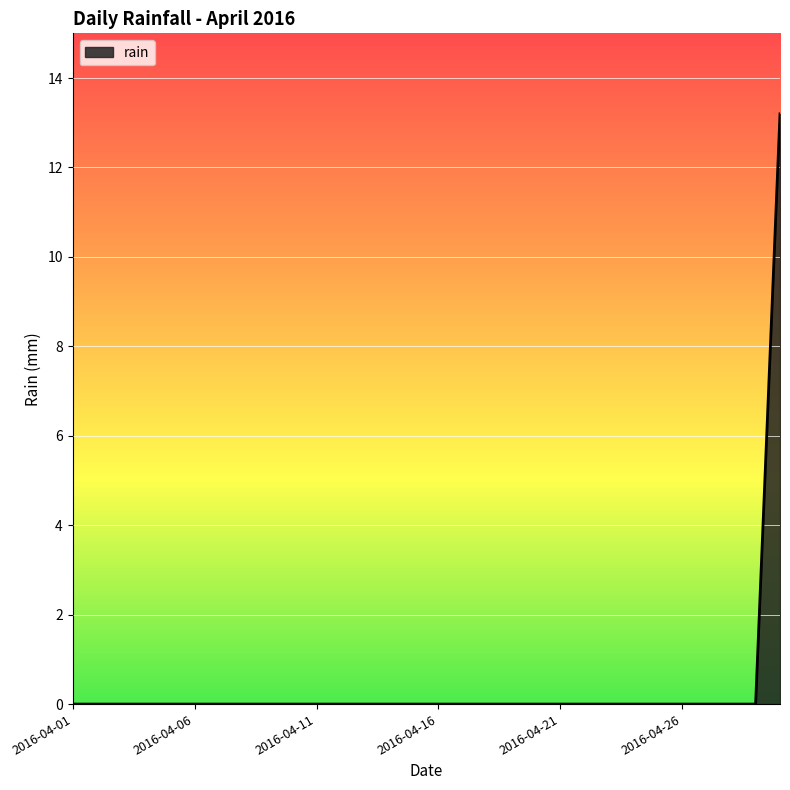

What is the maximum value shown in the chart?

13.2